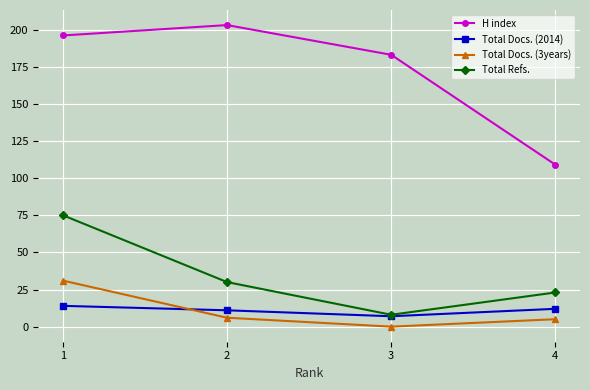

True or false: H index has a value of 183 at 3.

True